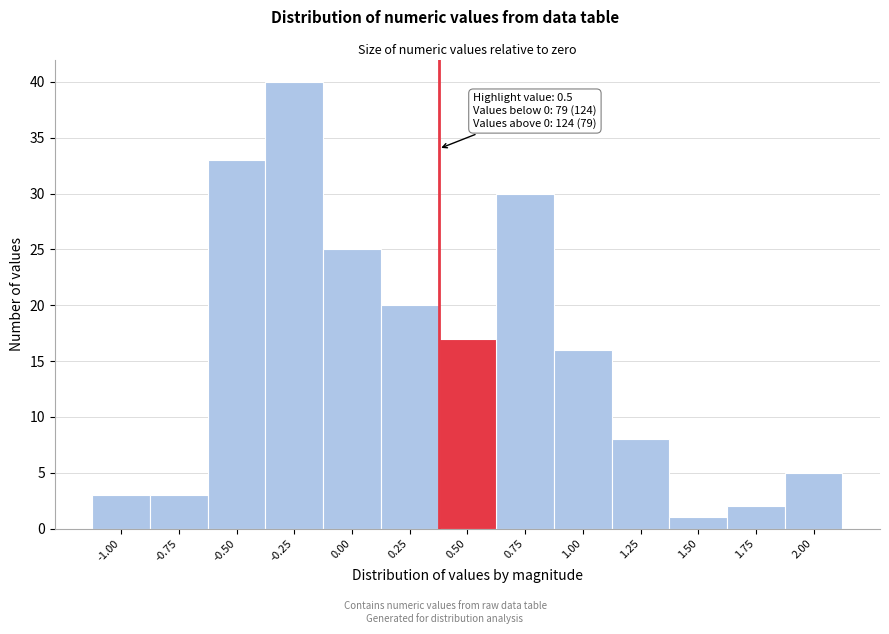

Reading left to right, what are all the values shown in this chart?

3	3	33	40	25	20	17	30	16	8	1	2	5